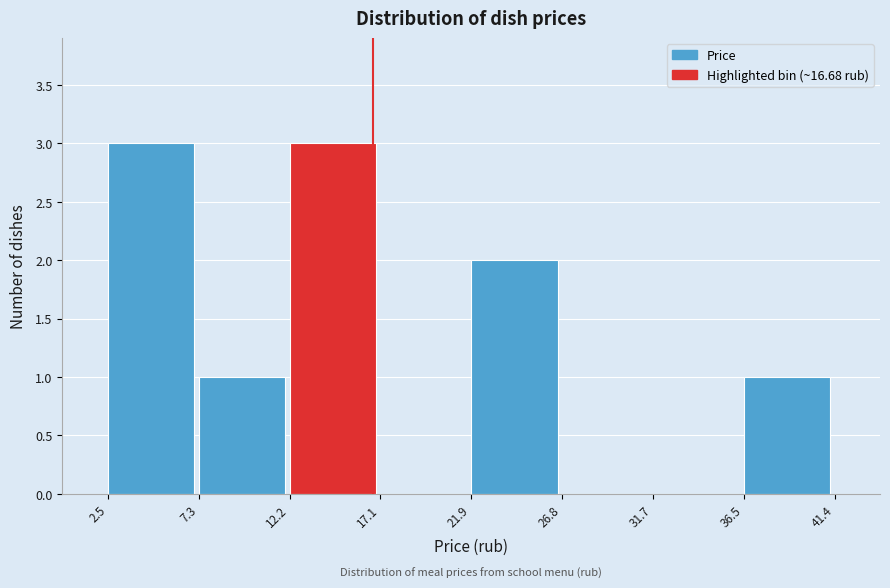

How tall is the bar that spans 7.3 to 12.2 on the x-axis? The values are not printed on the chart, so give them approximately, as read against the axis.

1